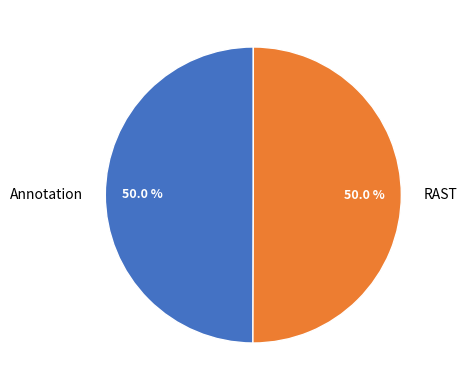

What portion of the pie excludes RAST?

50.0%